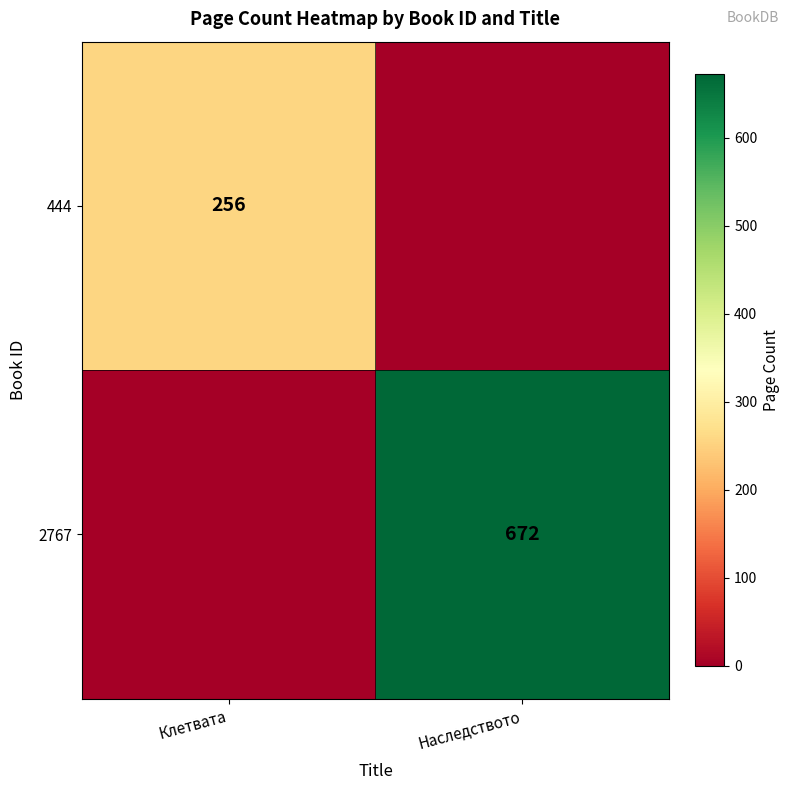

How many data points does each series have?

2